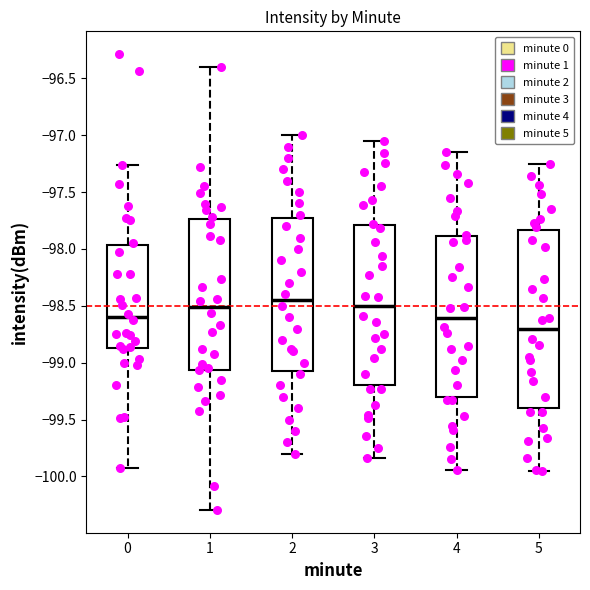

Reading left to right, transcribe this box plot: for each box, give where its median line is, the range the box spans, and where its two whiskers end, as read against the y-axis. The values are not printed on the chart, so give them approximately, as read against the axis.

0: median -98.60, box -98.85 to -97.95, whiskers -99.95 to -97.25
1: median -98.50, box -99.05 to -97.75, whiskers -100.30 to -96.40
2: median -98.45, box -99.05 to -97.70, whiskers -99.80 to -97.00
3: median -98.50, box -99.20 to -97.80, whiskers -99.85 to -97.05
4: median -98.60, box -99.30 to -97.90, whiskers -99.95 to -97.15
5: median -98.70, box -99.40 to -97.85, whiskers -99.95 to -97.25